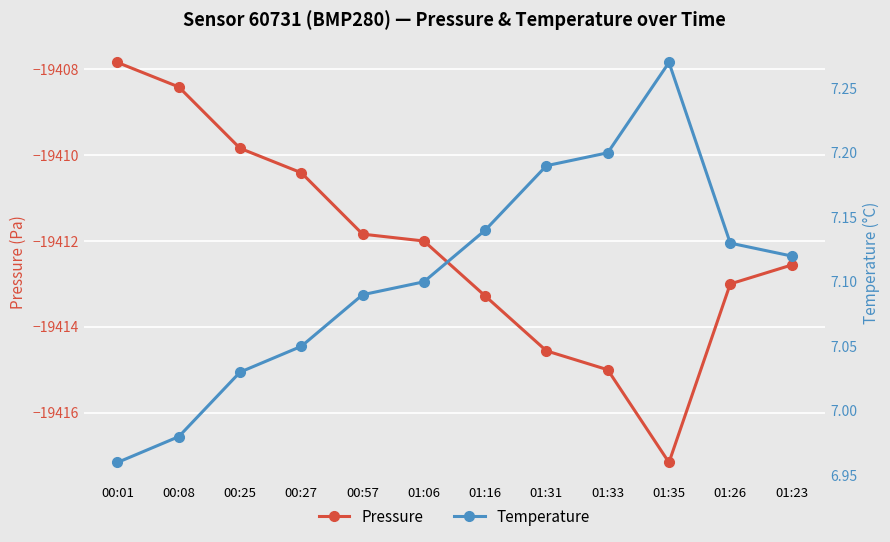

True or false: temperature has a value of 10.6 at 00:01.

False